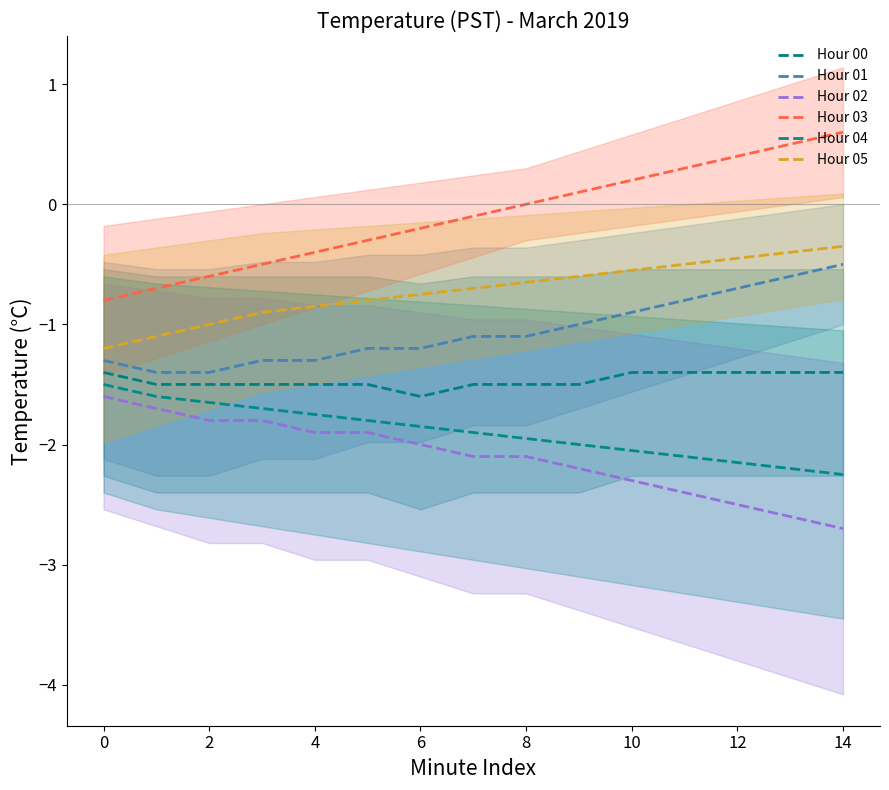

What is the sum of all Hour 02 values?

-31.6